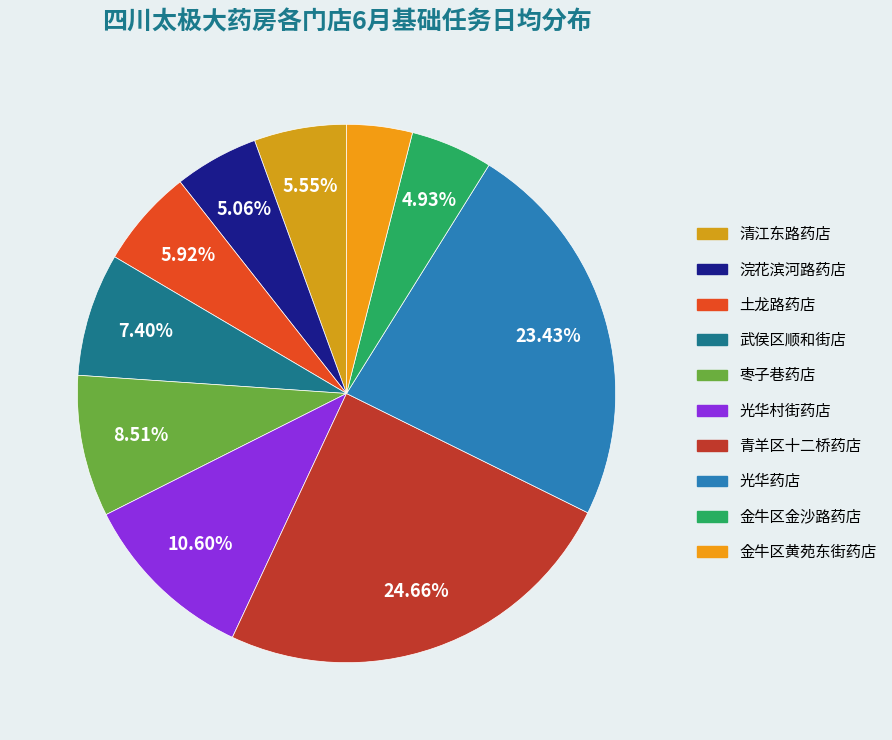

Does any single category account for the majority?

No